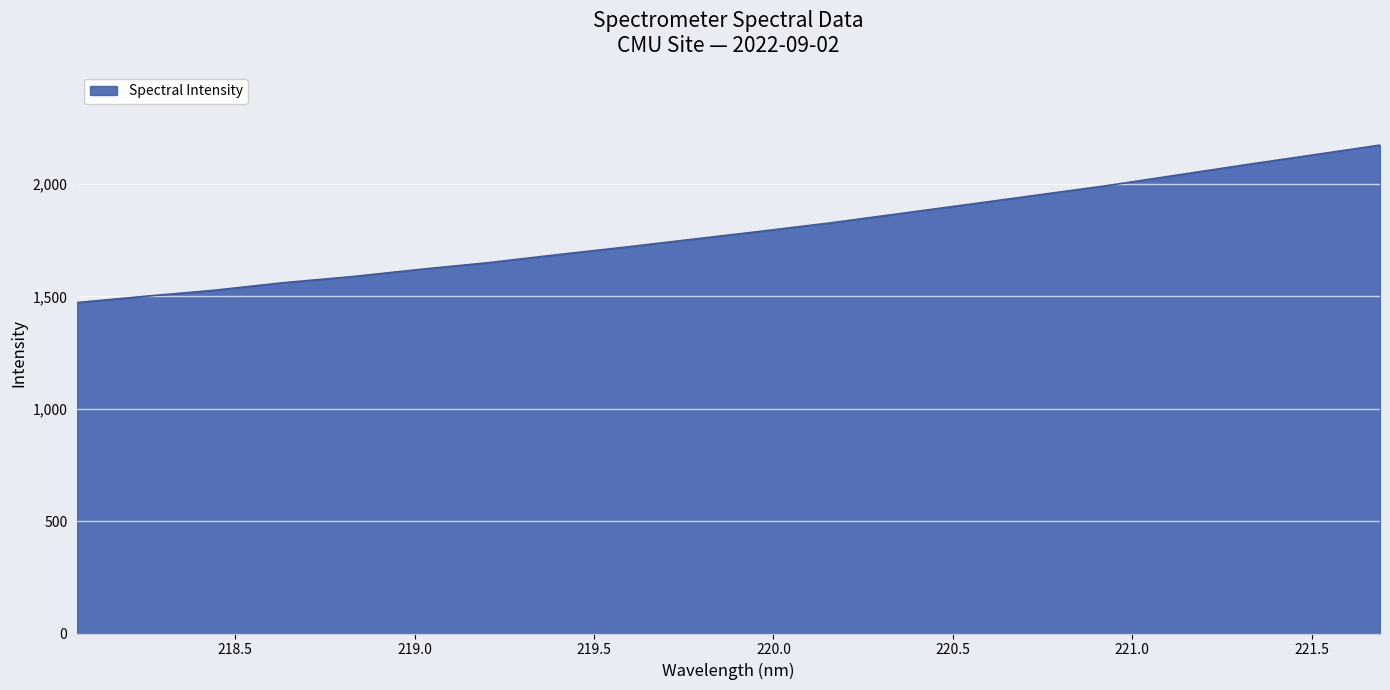

Reading right to left, extract all data points from this chart.

2172.9	2128.3	2083.8	2037.7	1992.0	1950.6	1909.3	1868.5	1827.7	1790.7	1755.1	1719.4	1685.4	1650.1	1620.1	1587.7	1560.5	1527.2	1500.6	1472.5